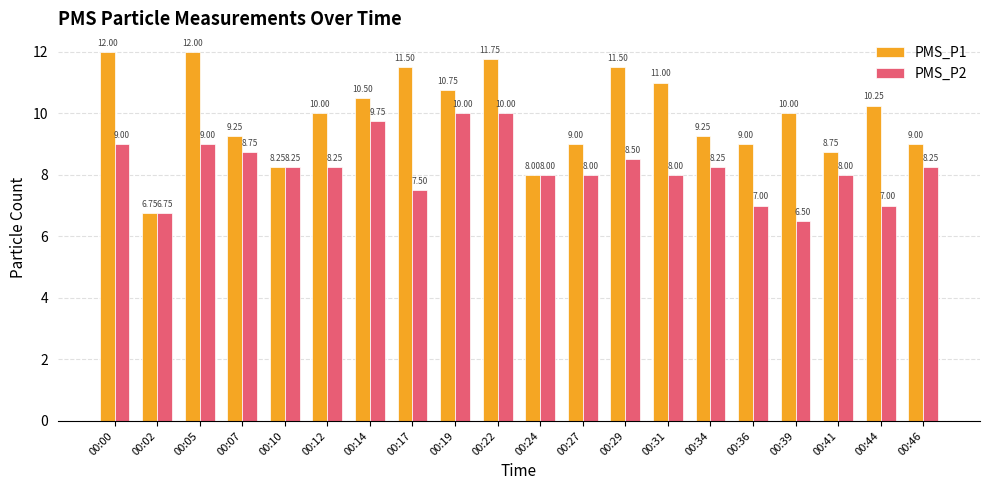

List the series in order of their peak value, highest first.

PMS_P1, PMS_P2